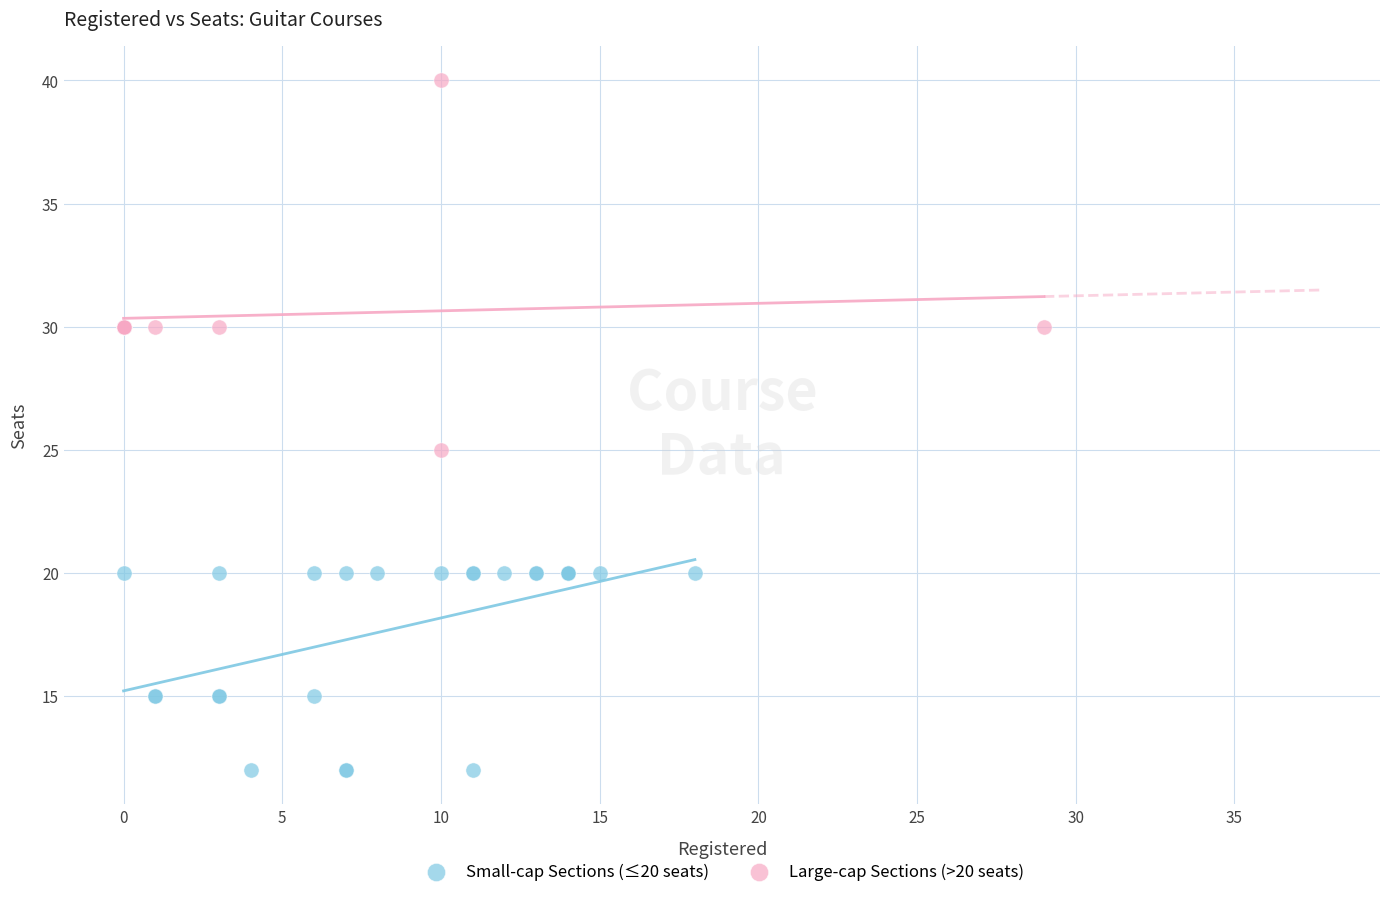

Which series reaches the maximum Y coordinate?

Large-cap Sections (>20 seats)